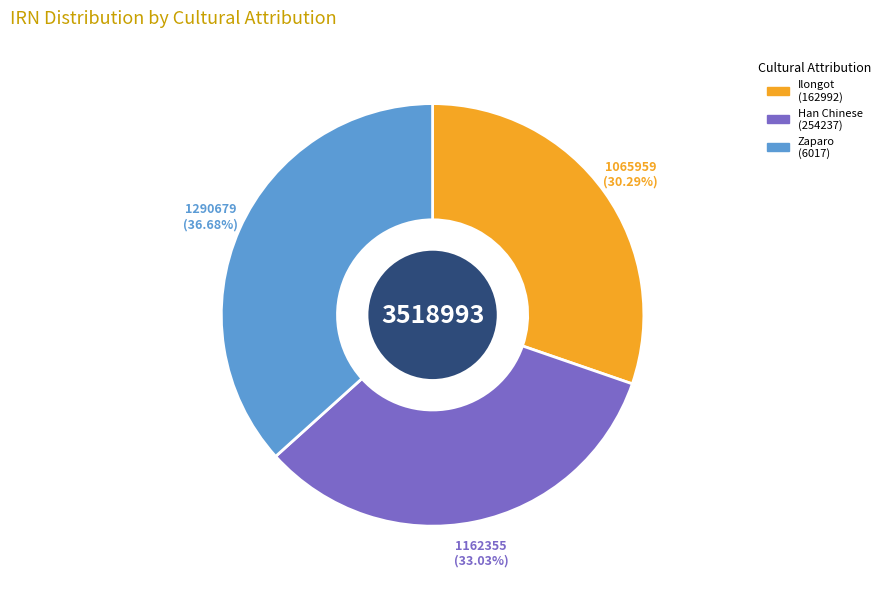

Is there any slice that represents more than half of the pie?

No